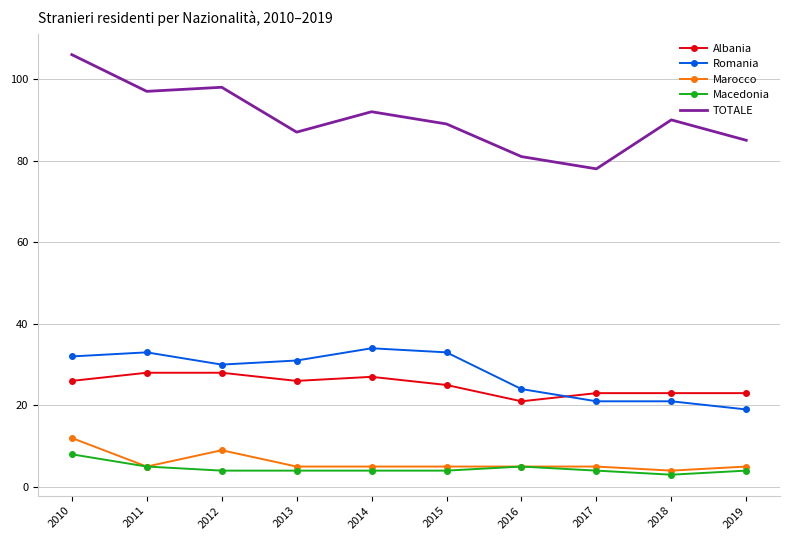

Between 2011 and 2018, which series saw the biggest shift?

Romania